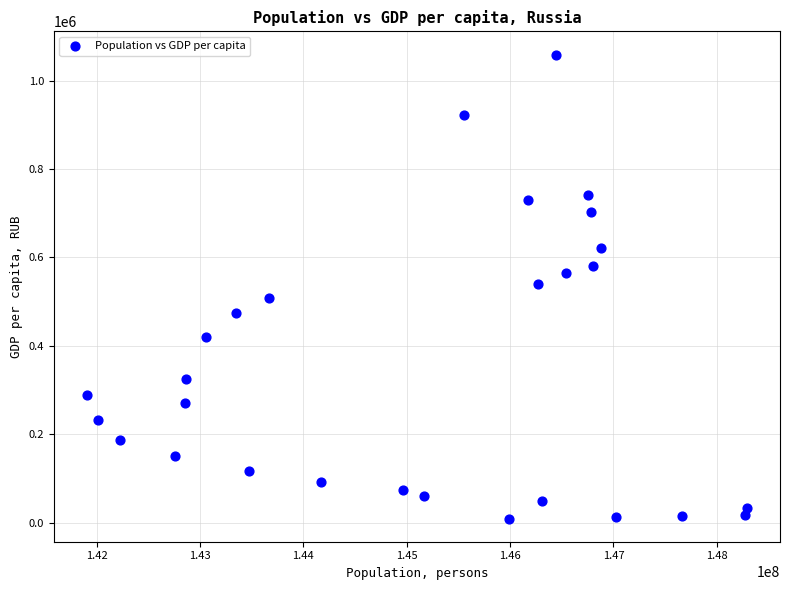

What is the range of X values (max minus min)?

6387659.0